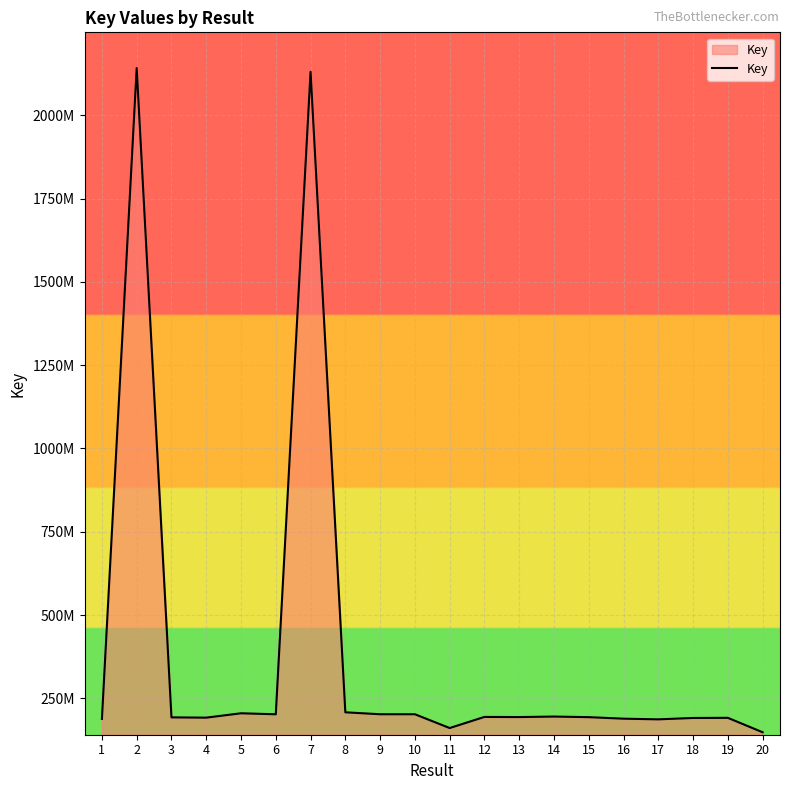

The value at 6 is 201993061. True or false?

True